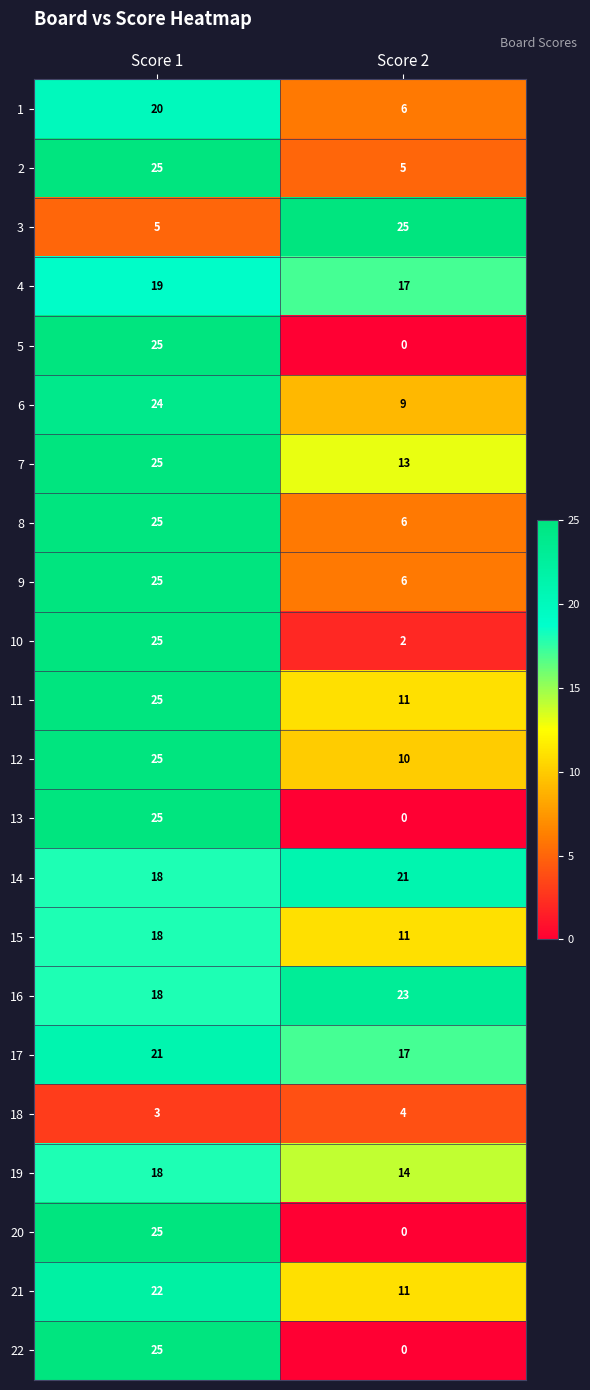

Which series has the largest total across all categories?

16